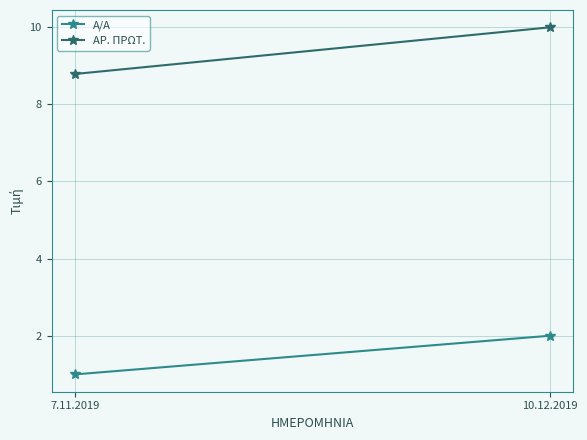

Which category has the highest value in the ΑΡ. ΠΡΩΤ. series?

10.12.2019